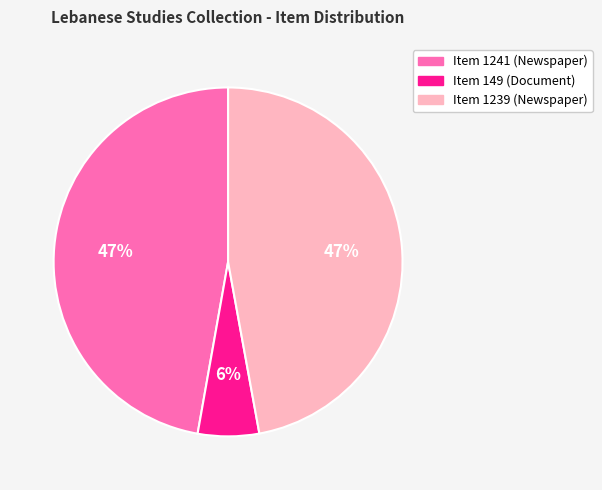

To the nearest percent, what is the average slice percentage?

33%